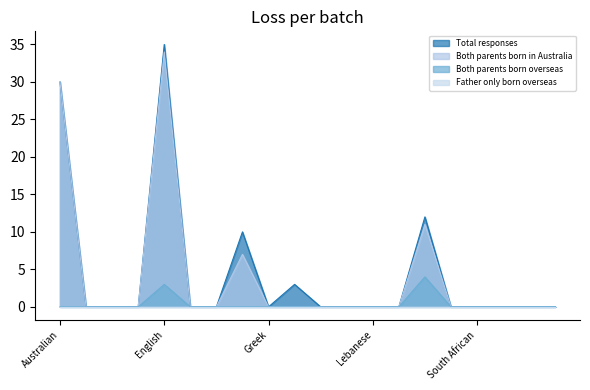

In Both parents born in Australia, how many points are higher than both neighbors (excluding endpoints)?

3